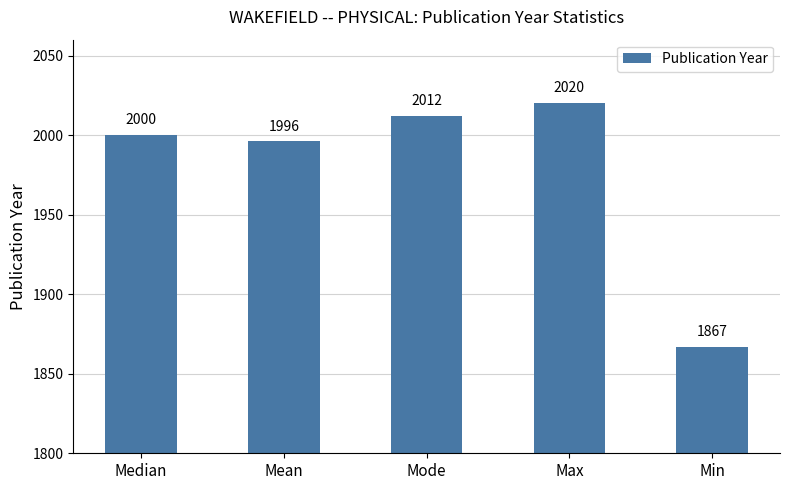

Reading right to left, extract all data points from this chart.

Min=1867	Max=2020	Mode=2012	Mean=1996	Median=2000